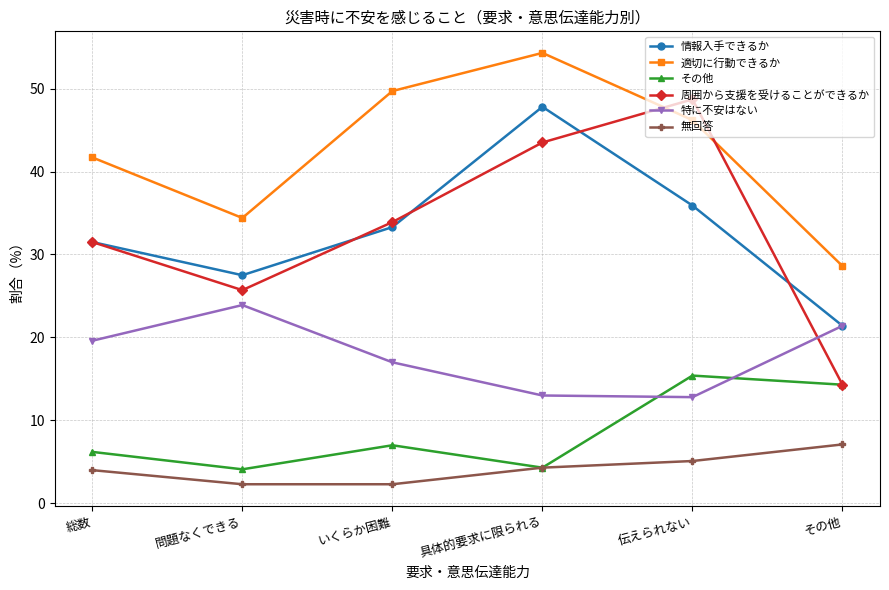

Where is 特に不安はない nearest to the value 18?

いくらか困難